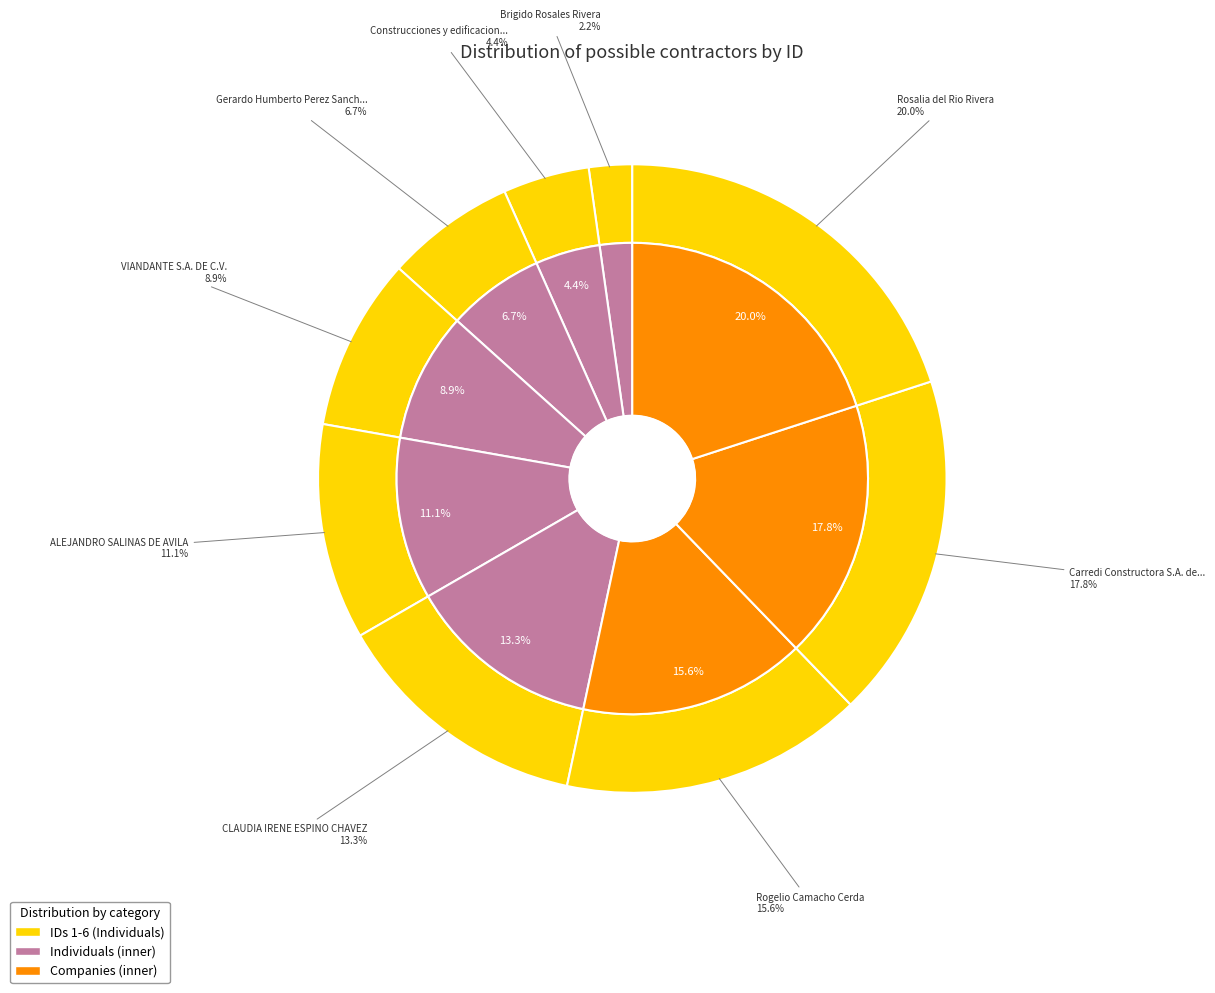

Which slice is the largest?

Rosalia del Rio Rivera